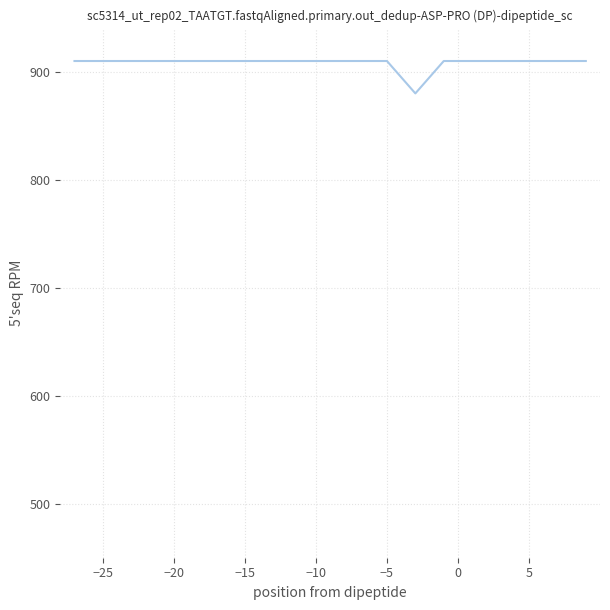

What is the maximum value shown in the chart?

910